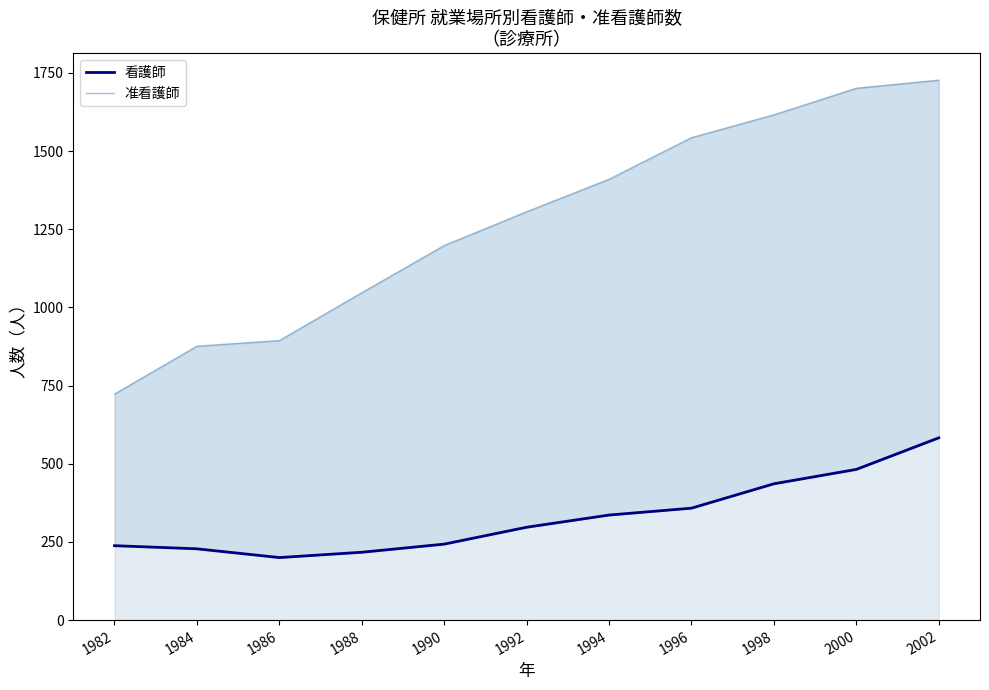

True or false: 准看護師 and 看護師 cross at least once.

False